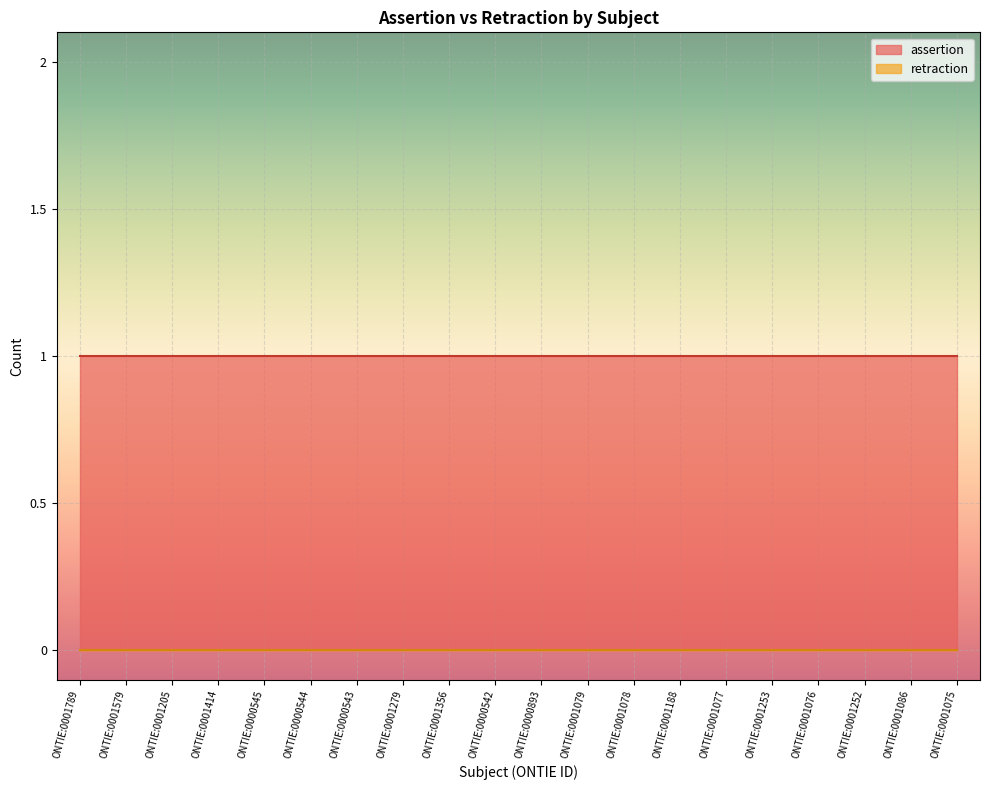

Reading left to right, transcribe all the data shown in this chart.

assertion: ONTIE:0001789=1	ONTIE:0001579=1	ONTIE:0001205=1	ONTIE:0001414=1	ONTIE:0000545=1	ONTIE:0000544=1	ONTIE:0000543=1	ONTIE:0001279=1	ONTIE:0001356=1	ONTIE:0000542=1	ONTIE:0000893=1	ONTIE:0001079=1	ONTIE:0001078=1	ONTIE:0001188=1	ONTIE:0001077=1	ONTIE:0001253=1	ONTIE:0001076=1	ONTIE:0001252=1	ONTIE:0001086=1	ONTIE:0001075=1
retraction: ONTIE:0001789=0	ONTIE:0001579=0	ONTIE:0001205=0	ONTIE:0001414=0	ONTIE:0000545=0	ONTIE:0000544=0	ONTIE:0000543=0	ONTIE:0001279=0	ONTIE:0001356=0	ONTIE:0000542=0	ONTIE:0000893=0	ONTIE:0001079=0	ONTIE:0001078=0	ONTIE:0001188=0	ONTIE:0001077=0	ONTIE:0001253=0	ONTIE:0001076=0	ONTIE:0001252=0	ONTIE:0001086=0	ONTIE:0001075=0